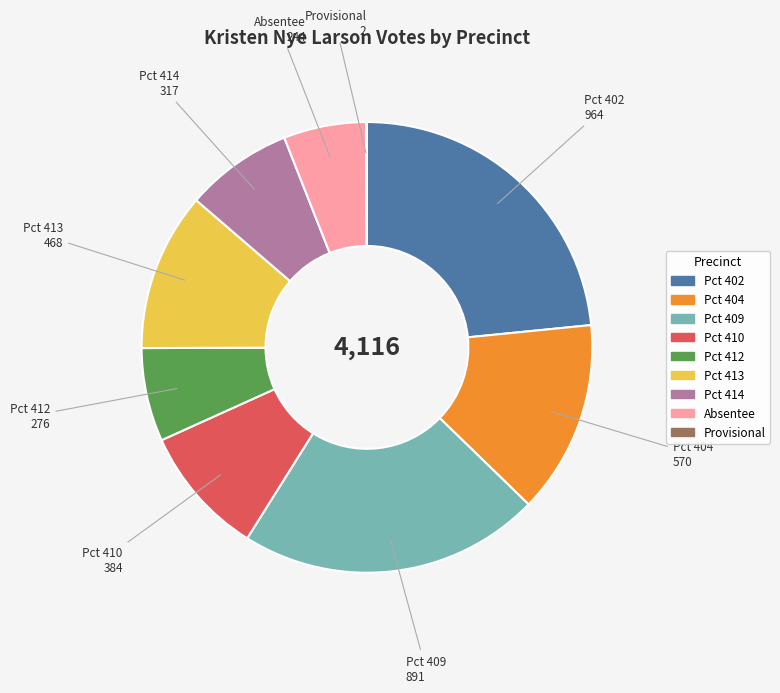

True or false: Pct 414 accounts for 21% of the total.

False